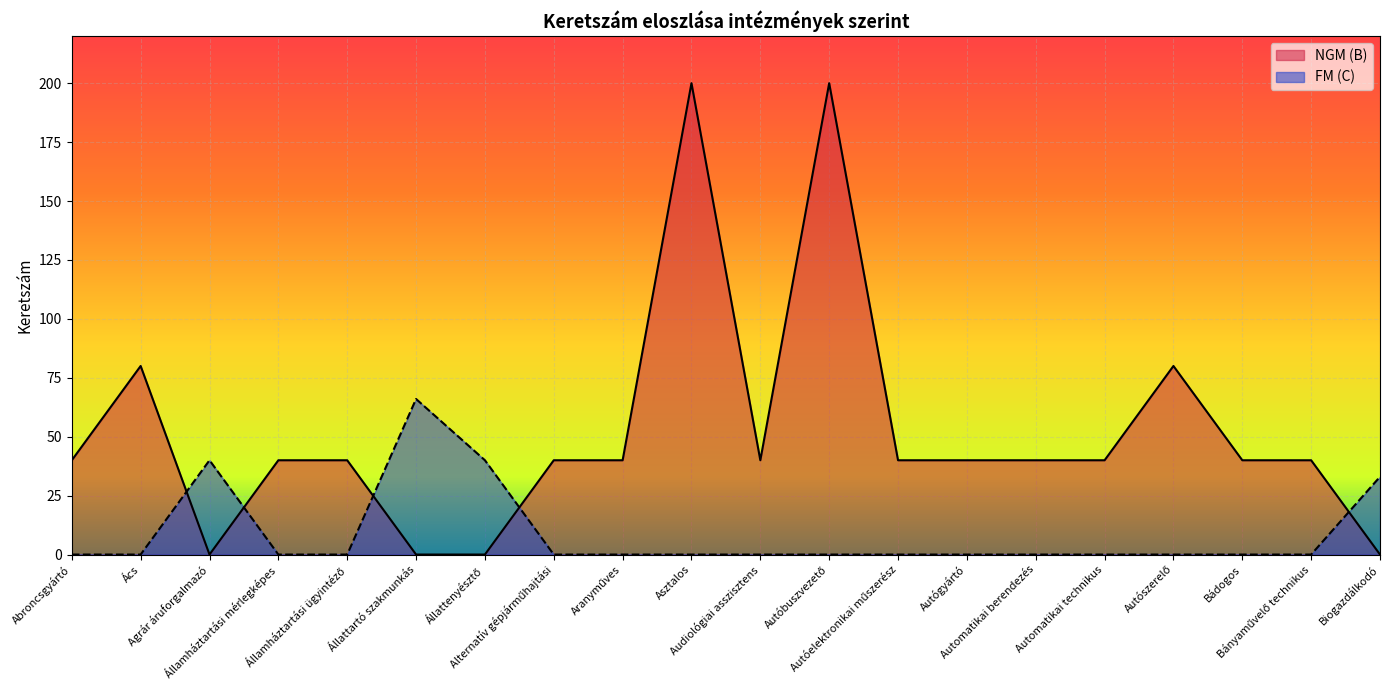

Rank the series by their maximum value, from lowest to highest.

FM (C), NGM (B)